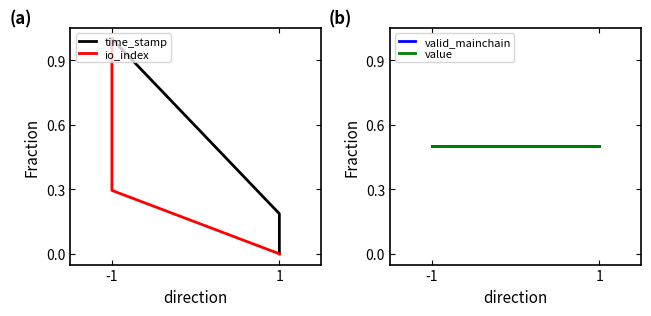

Is it true that io_index equals 0.2 at -1?

False